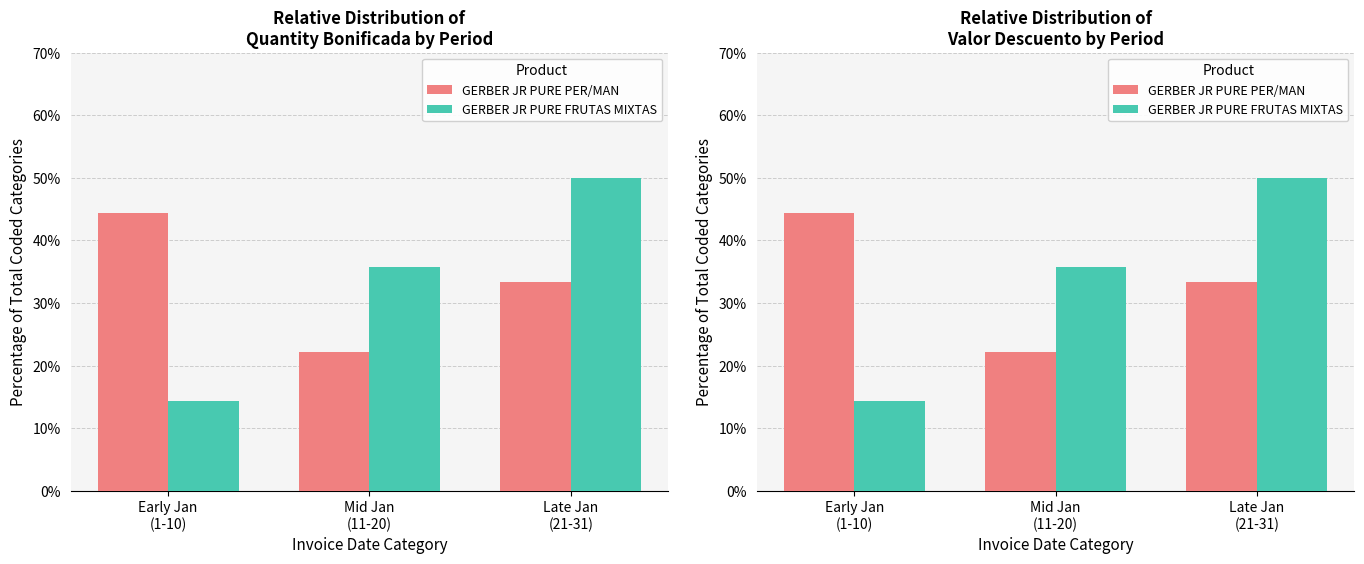

Does the chart contain any negative values?

No